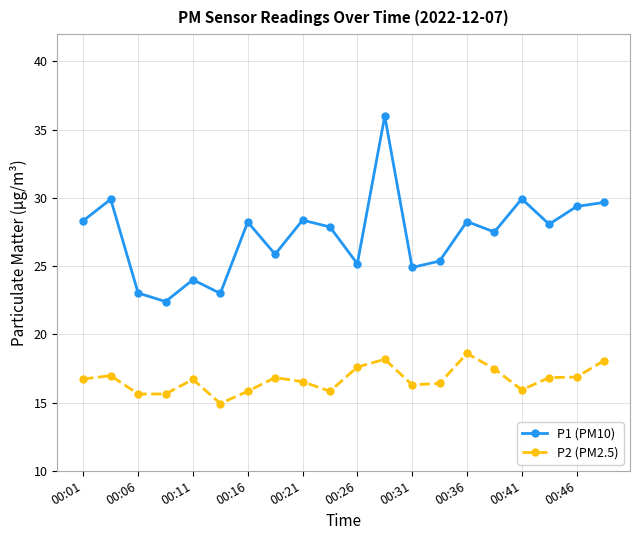

Which series has the largest total across all categories?

P1 (PM10)